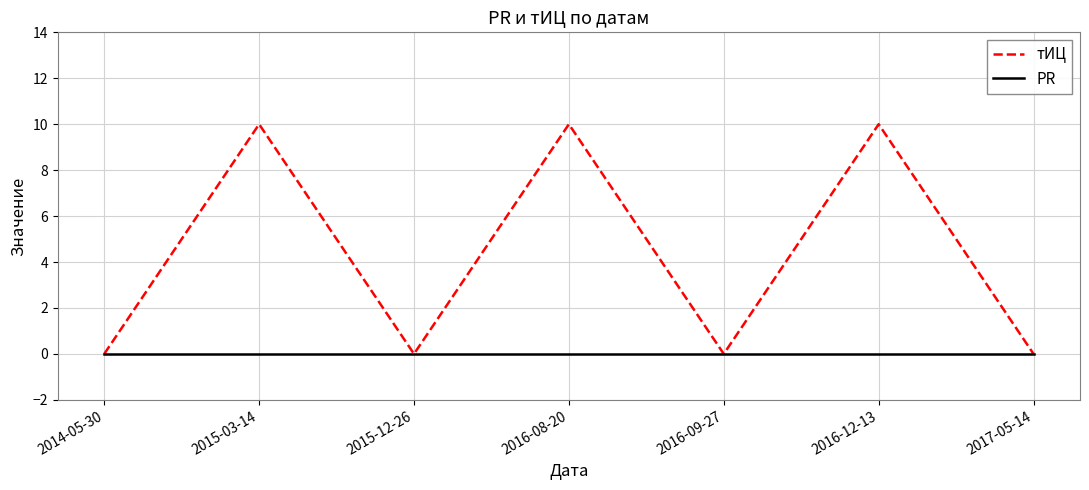

List the series in order of their peak value, lowest first.

PR, тИЦ